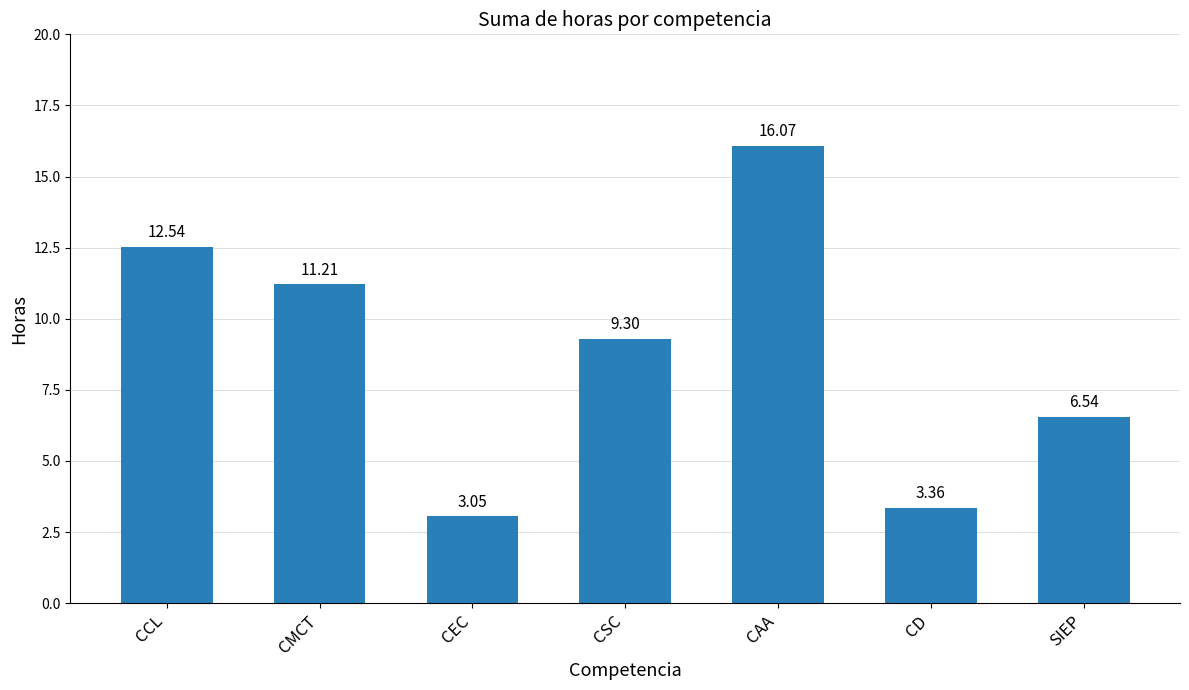

Where does the data first go above 9?

CCL